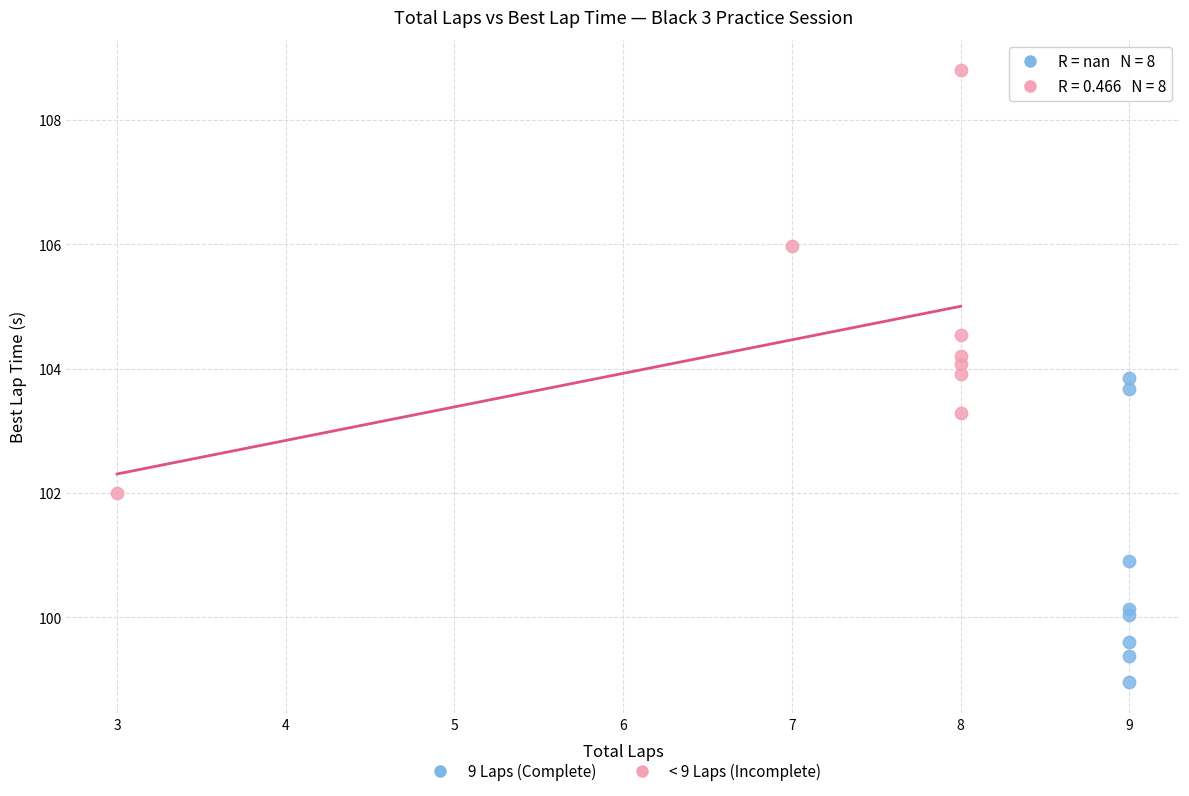

Which series reaches the minimum Y coordinate?

9 Laps (Complete)